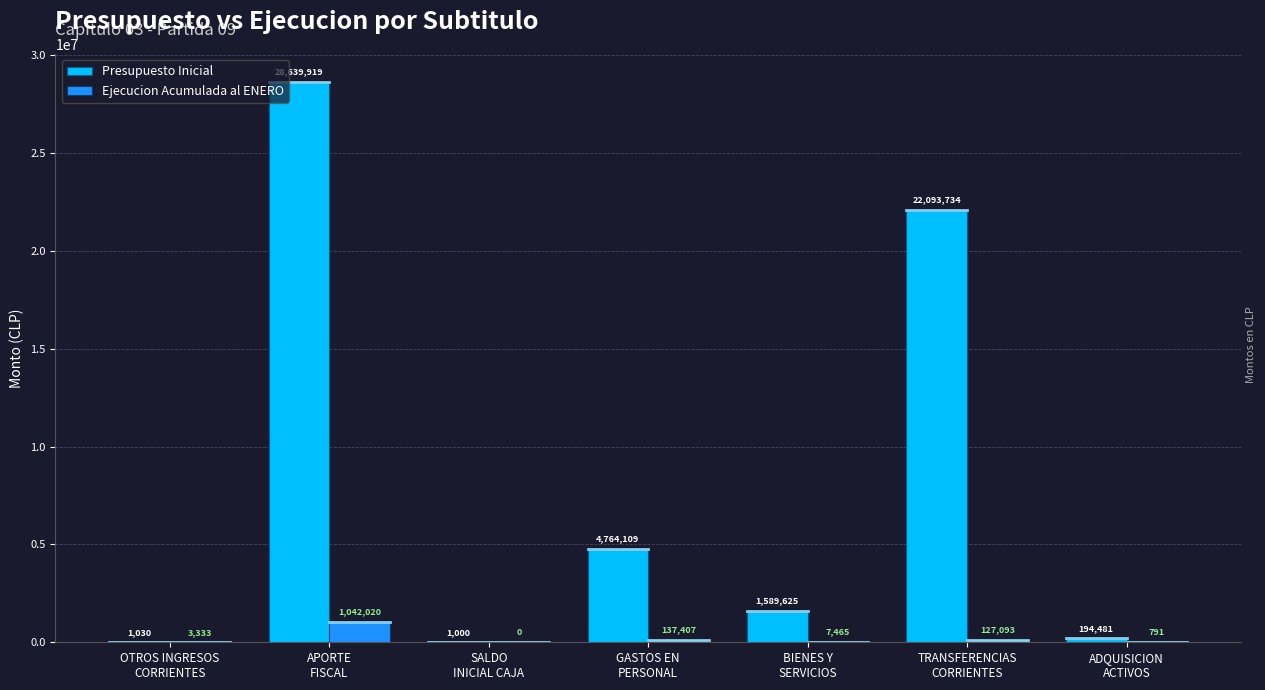

What is the maximum value shown in the chart?

28639919